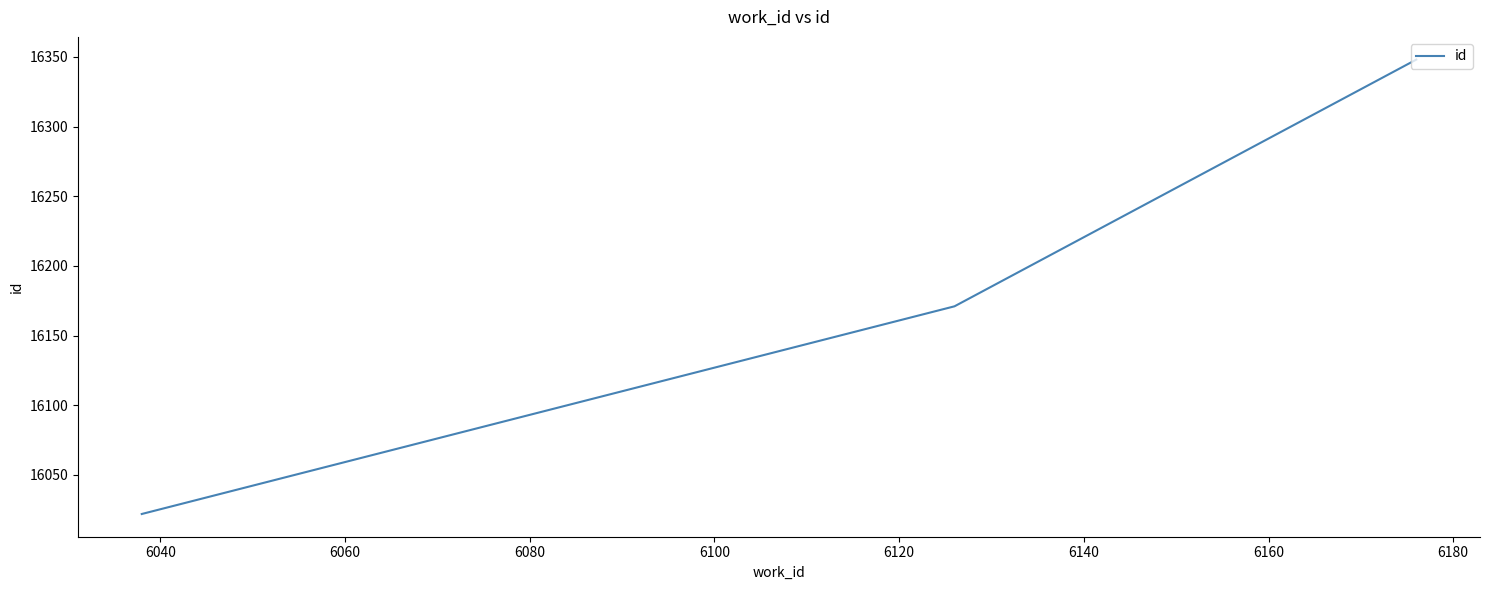

What is the maximum value shown in the chart?

16348